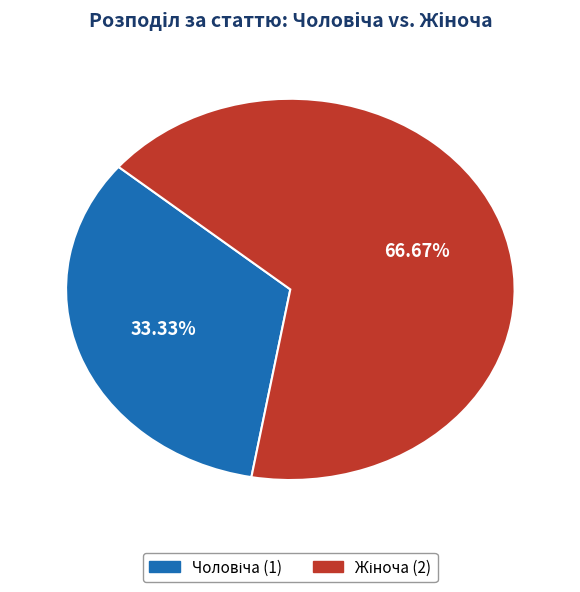

How many slices are in this pie chart?

2